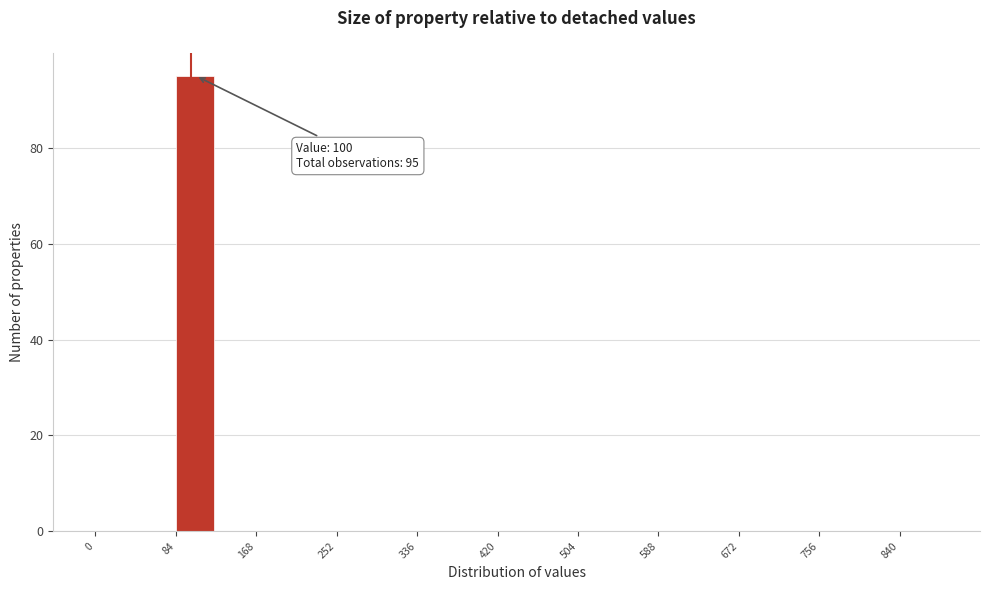

Over which range of the x-axis is the bar tallest?

84 to 126